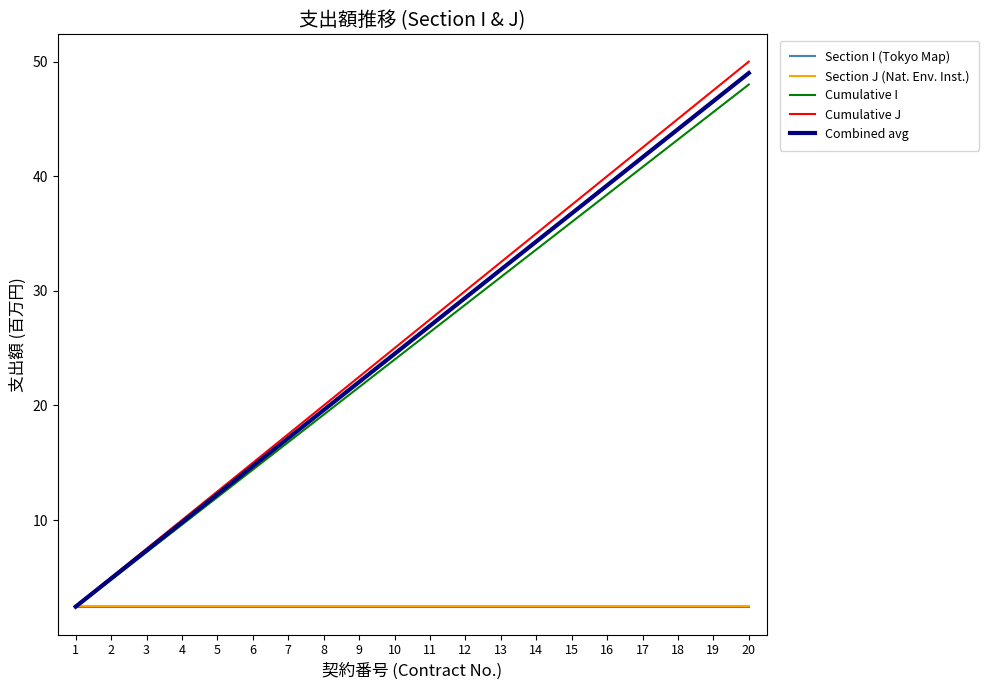

Is it true that Combined avg equals 15.1 at 10?

False